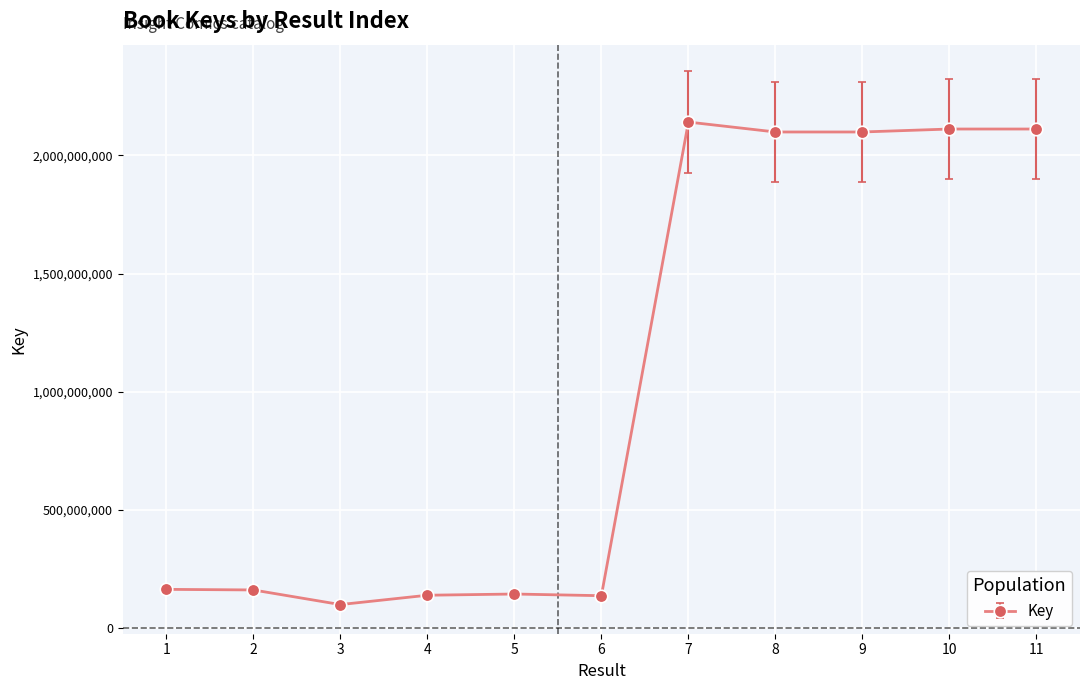

Which category has the highest value across all series?

7